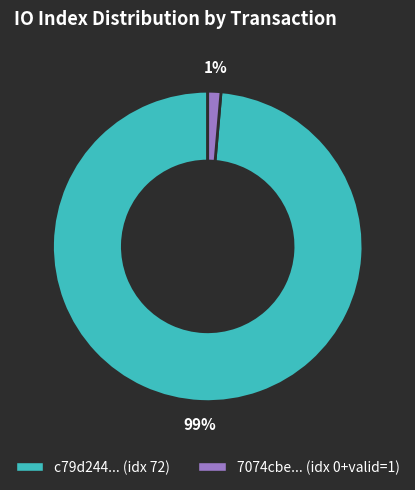

Does any single category account for the majority?

Yes